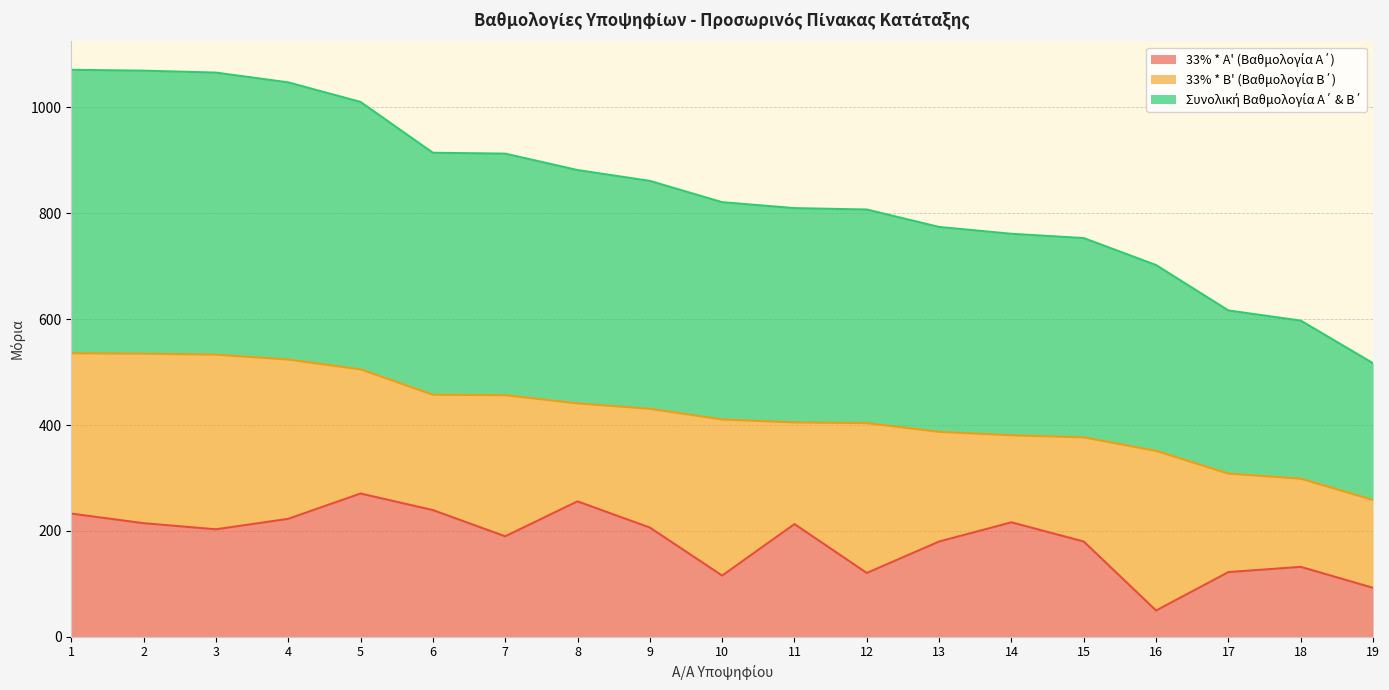

At how many categories does at least one series exceed 371?

15